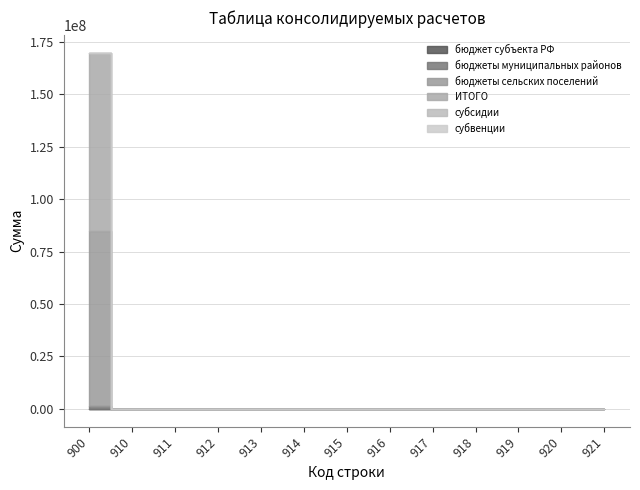

Does the chart display data point markers on the line(s)?

No